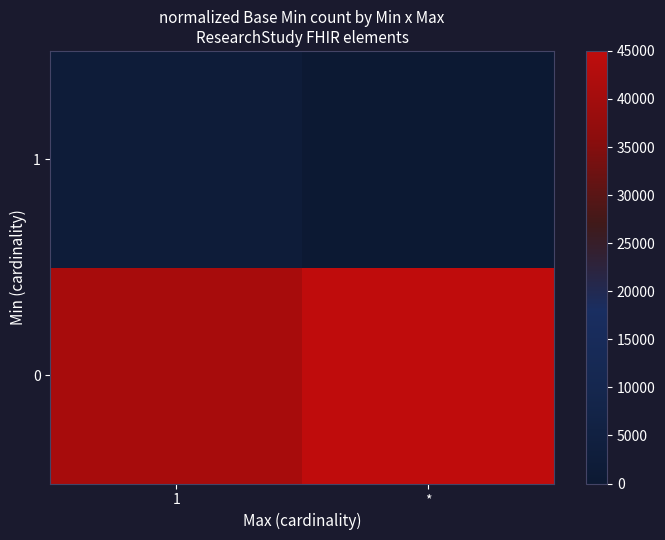

Reading left to right, list all the values displayed in this chart.

0: 1=40714.3	*=45000.0
1: 1=2142.9	*=0.0